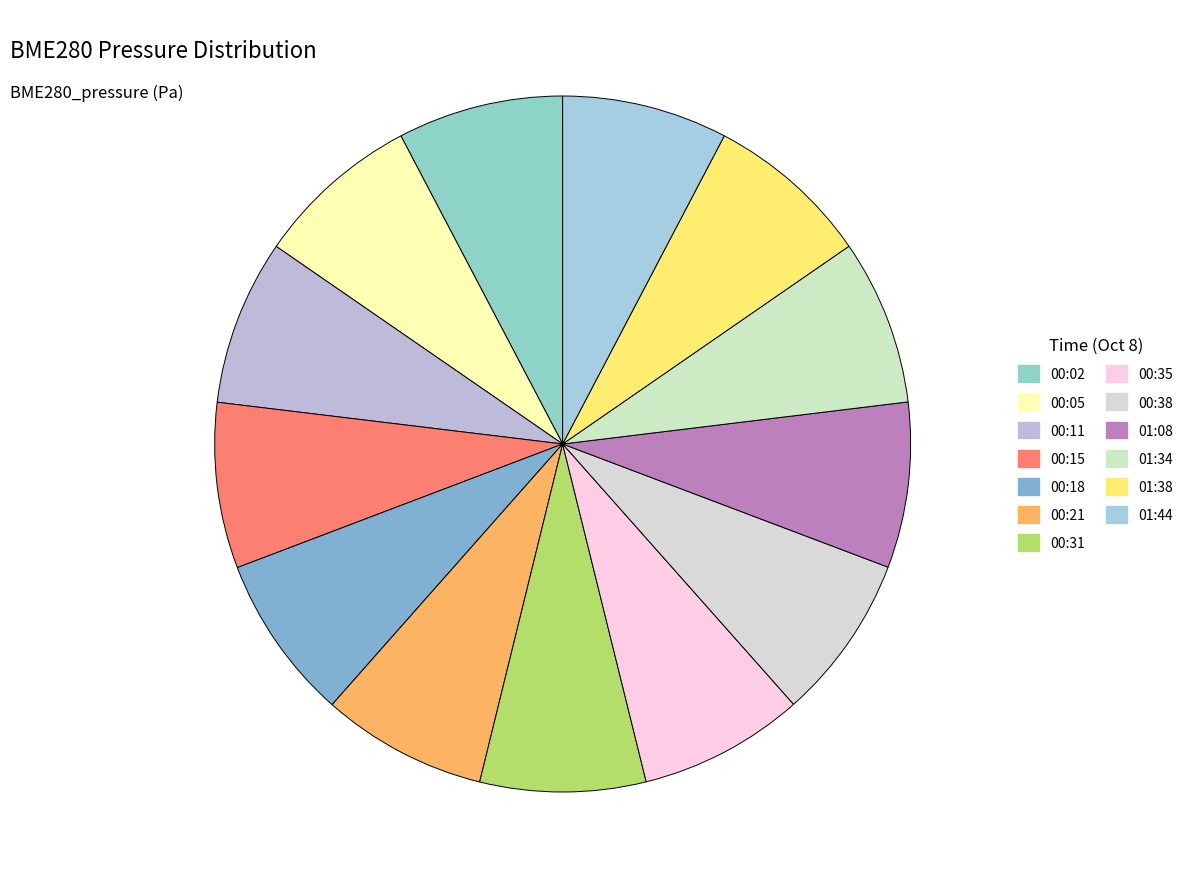

What percentage is NOT represented by 00:05?

92.3%